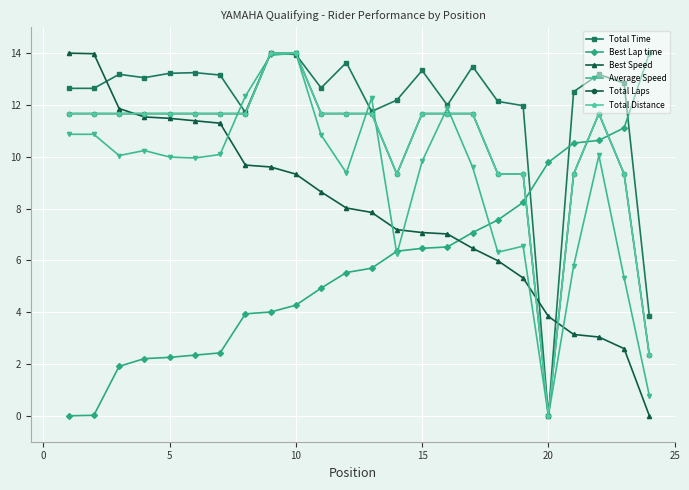

What is the maximum value for Best Speed?

14.0